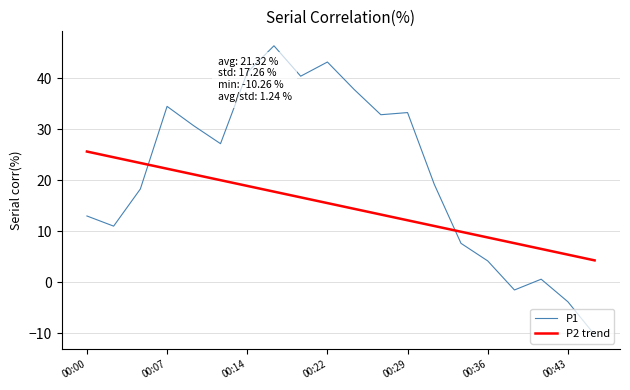

Which series has the largest range (max minus min)?

P1